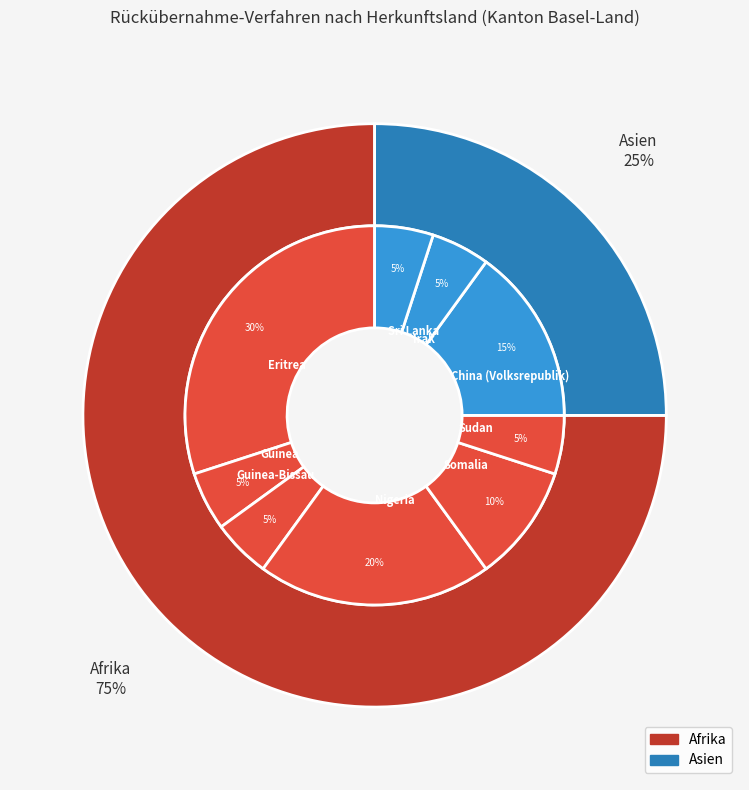

What percentage is the Irak slice, to the nearest percent?

5%